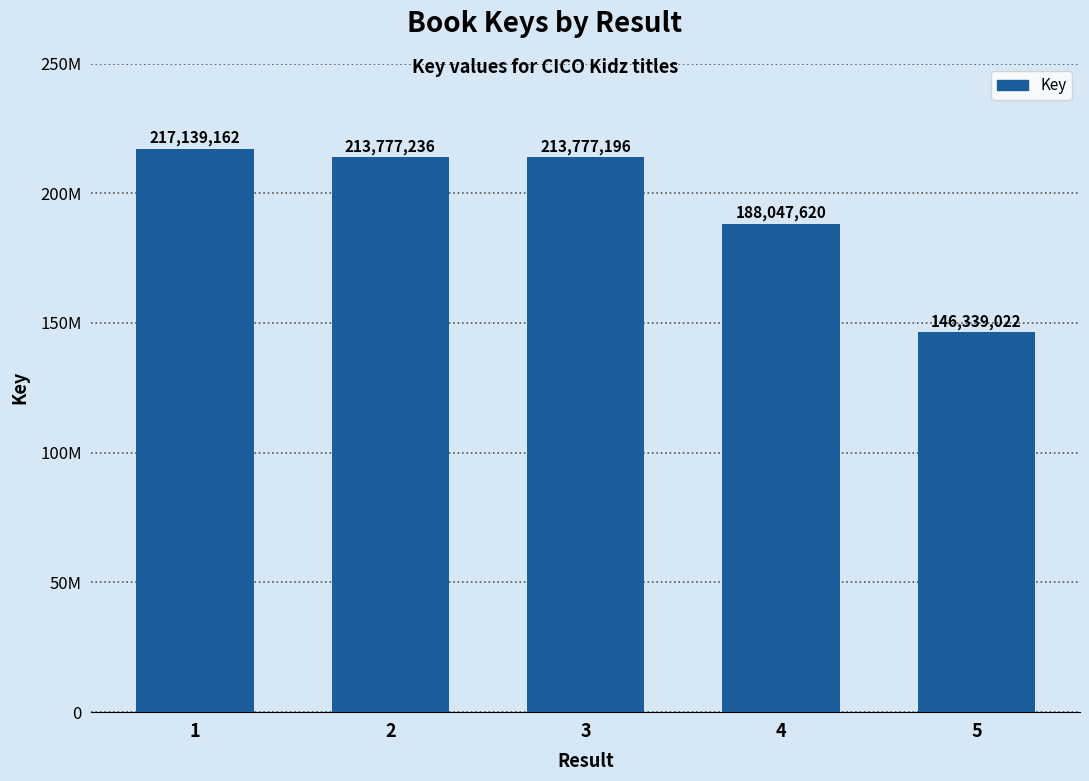

The value at 2 is 110851320. True or false?

False